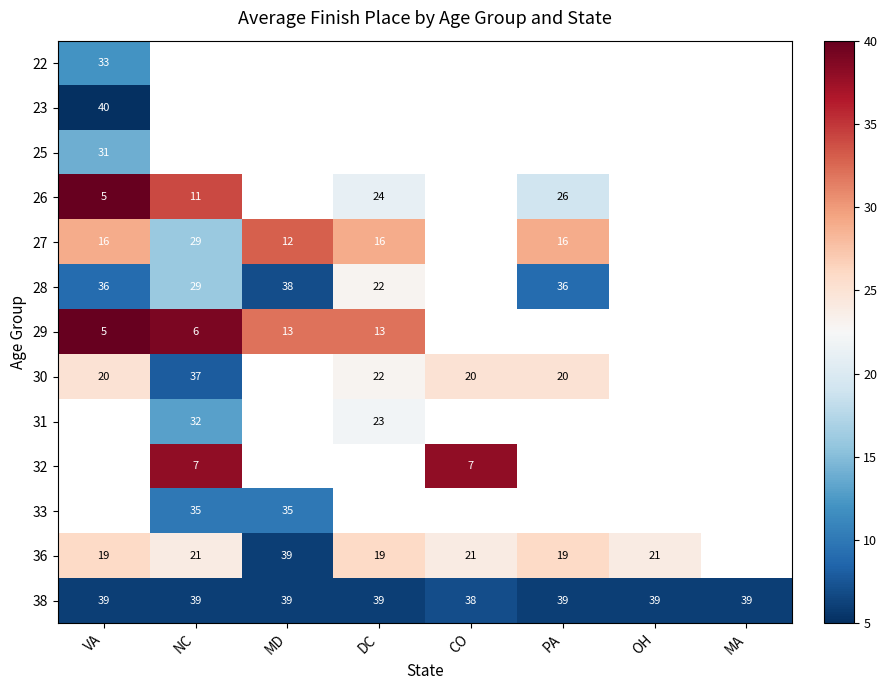

What is the sum of the 38 values at MD and MA?

78